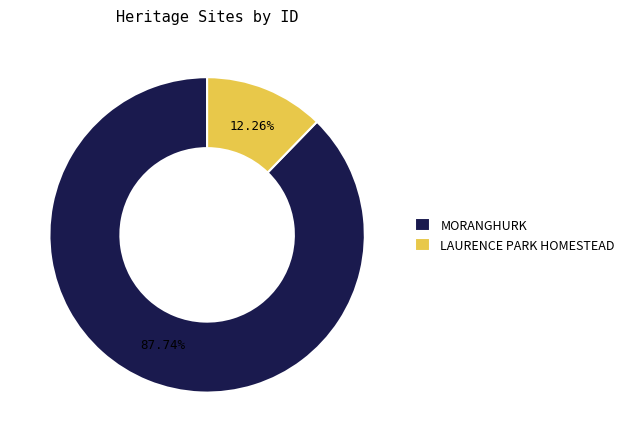

Does MORANGHURK account for over 50% of the chart?

Yes